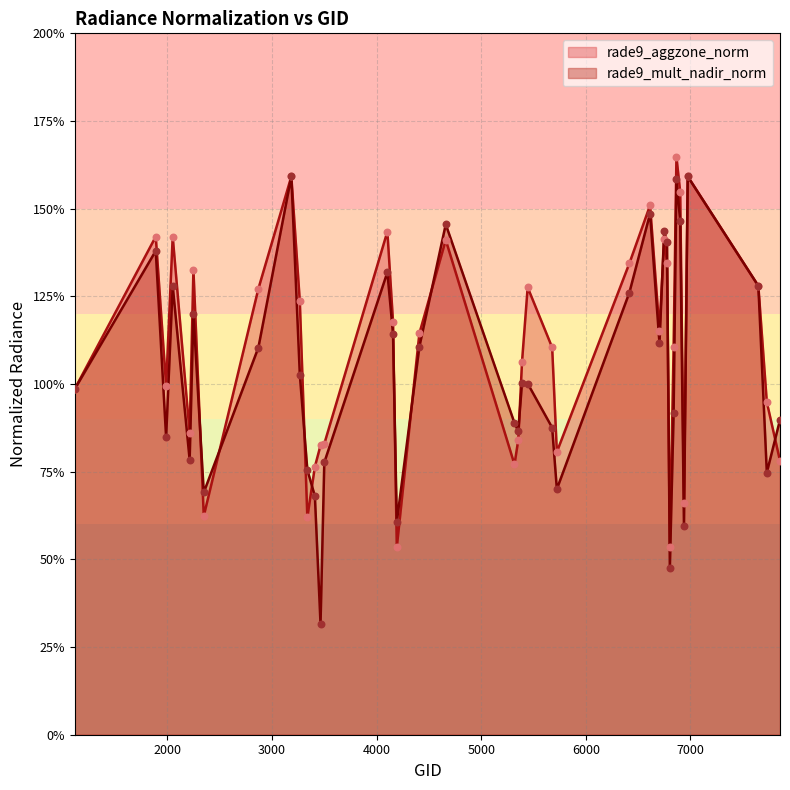

What are all the series names shown in the legend?

rade9_aggzone_norm, rade9_mult_nadir_norm